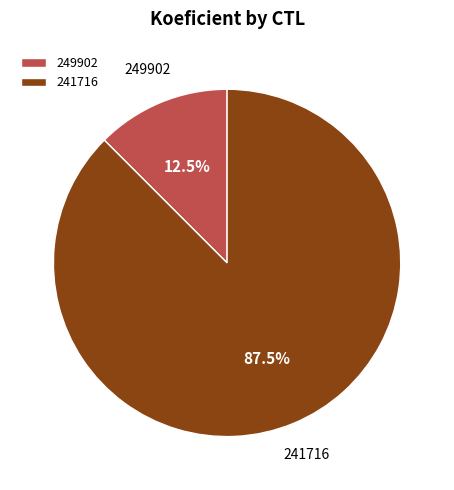

To the nearest percent, what is the combined percentage of 249902 and 241716?

100%